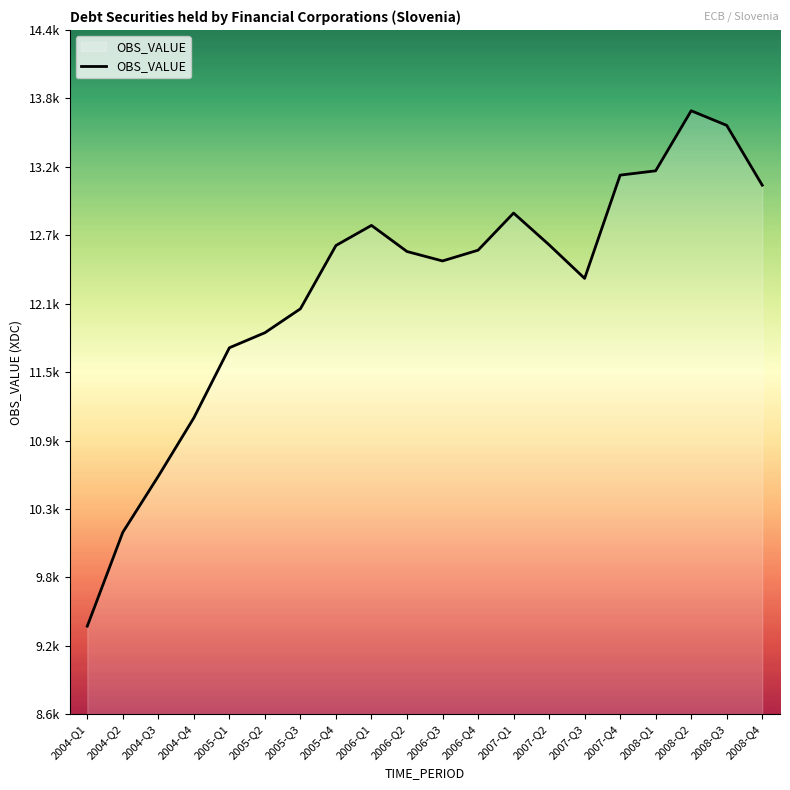

How many interior local peaks (higher than both neighbors) does the data have?

3